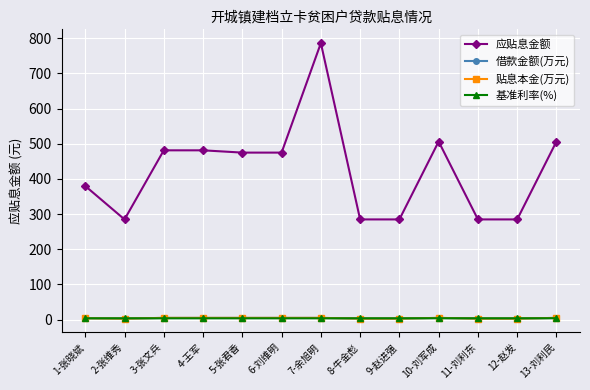

Where is the first local minimum for 借款金额(万元)?

2-张维秀